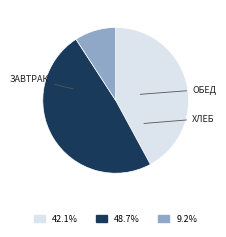

Does any single category account for the majority?

No